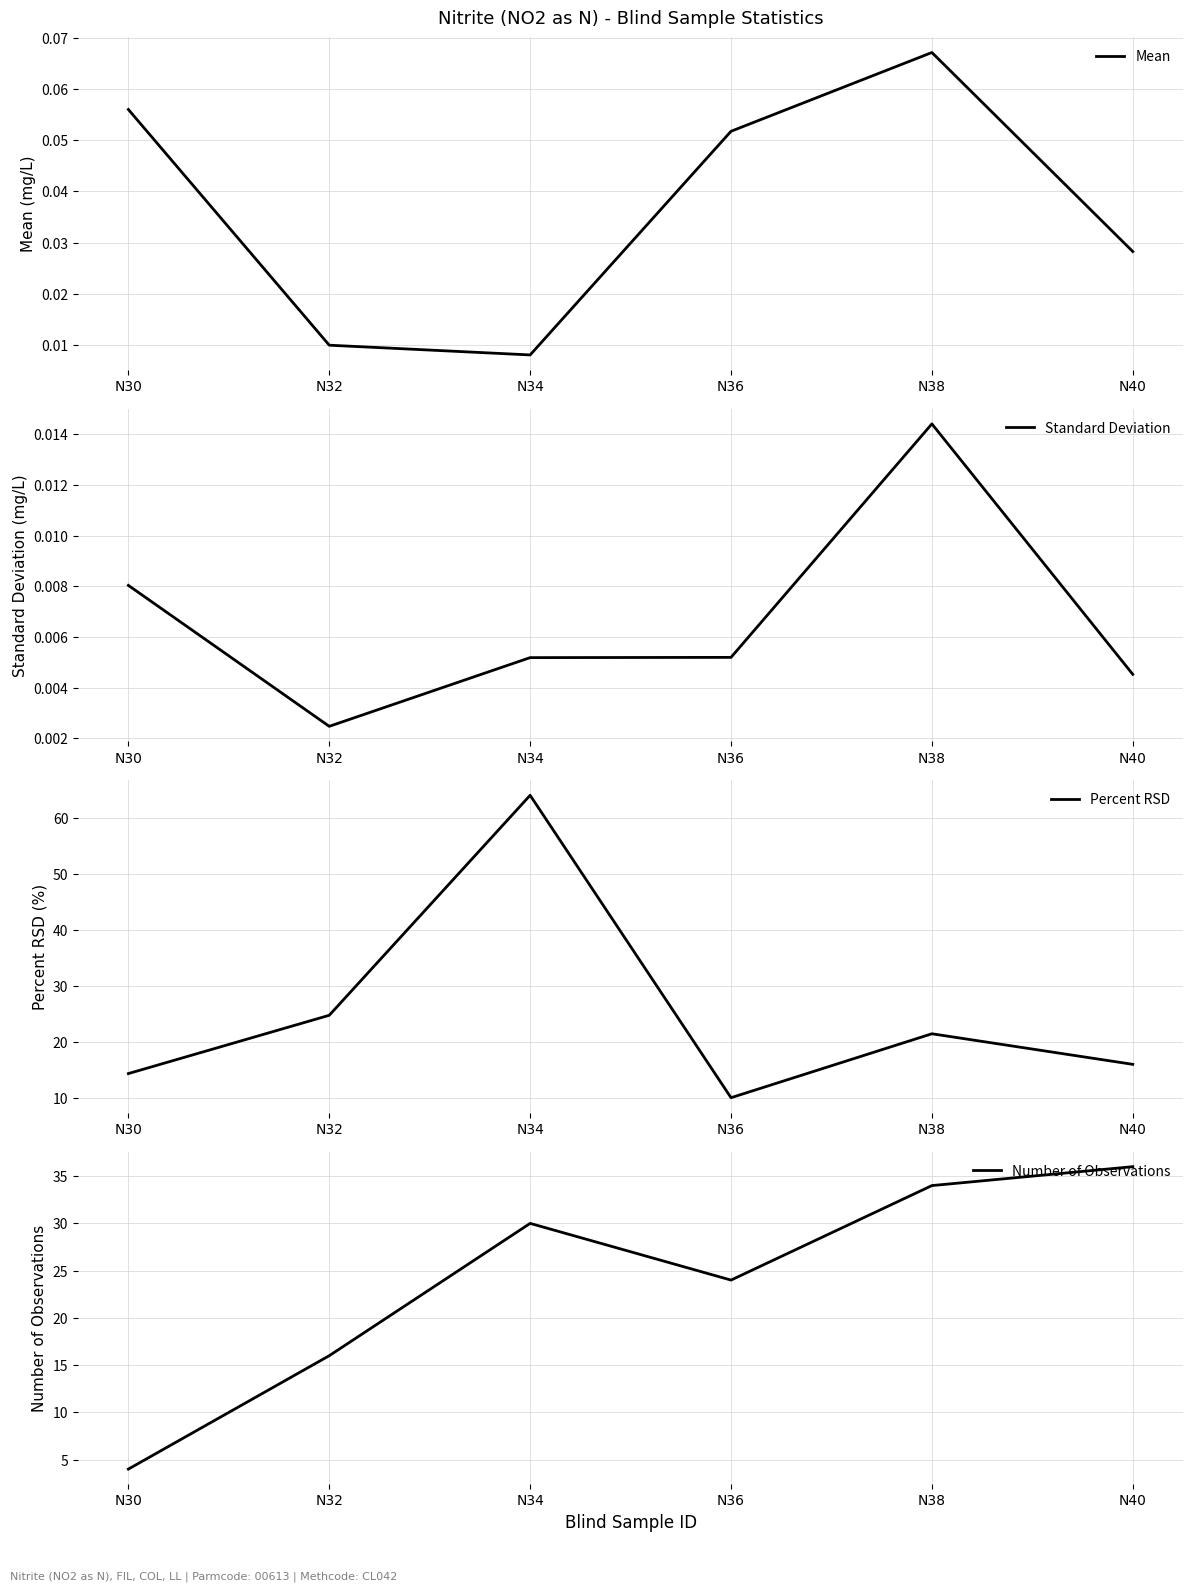

The Percent RSD series shows 24.8 at N32. True or false?

True